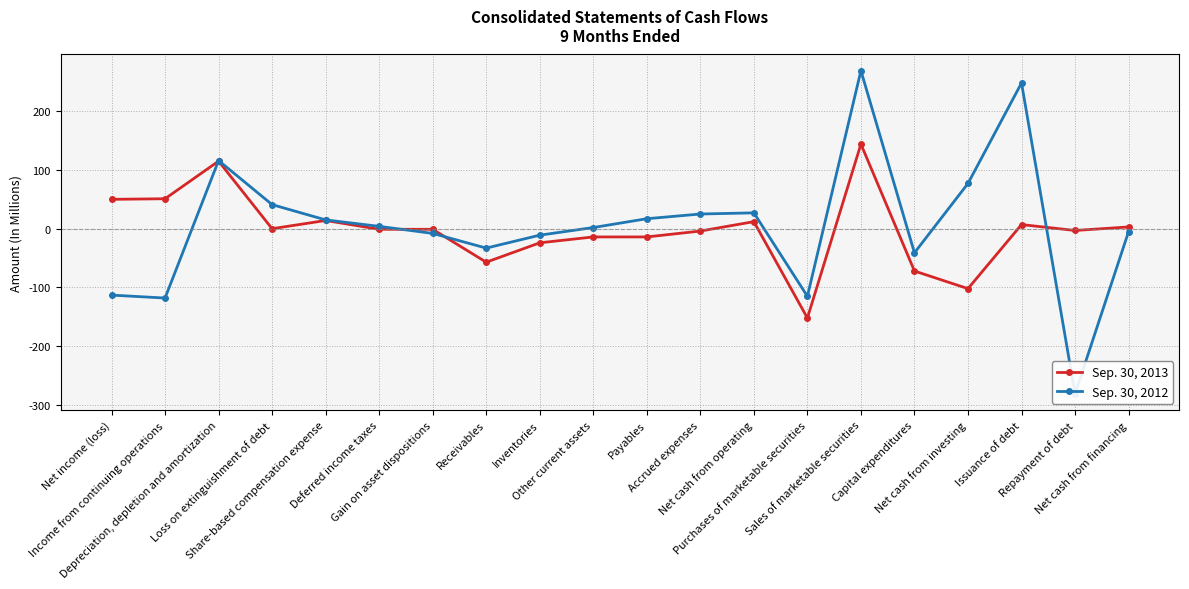

The Sep. 30, 2013 series shows 50 at Net income (loss). True or false?

True